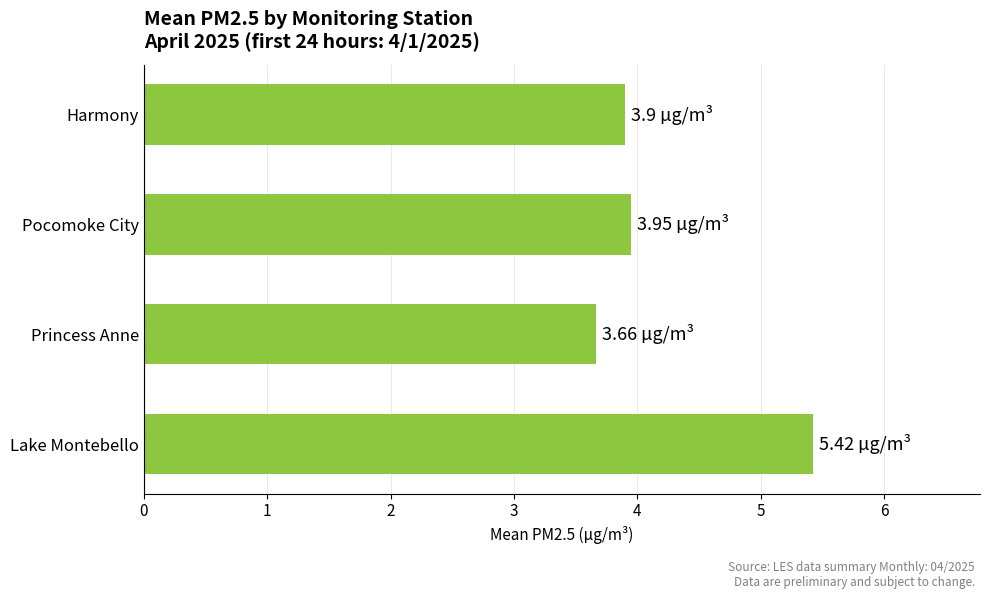

What is the sum of all values?

16.9